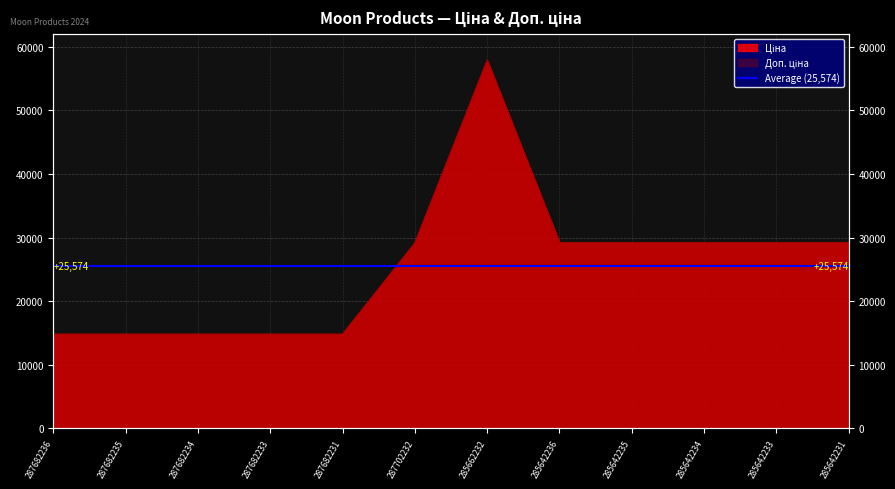

What position from the left is 285642234?

10